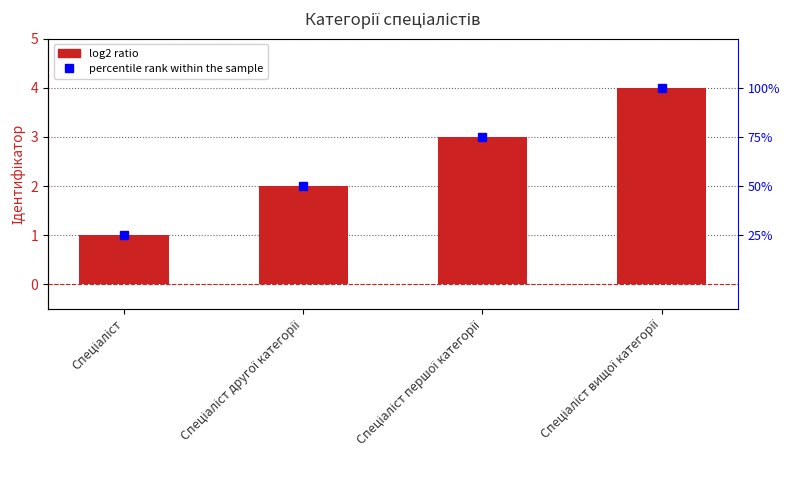

How many values are below 3?

2